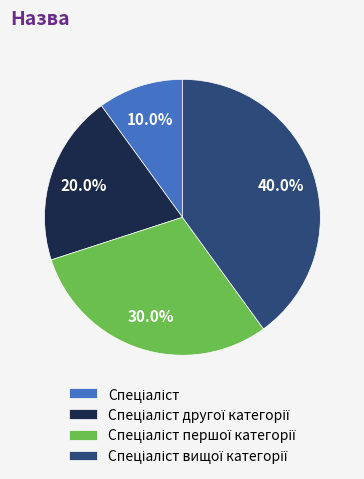

Does any single category account for the majority?

No